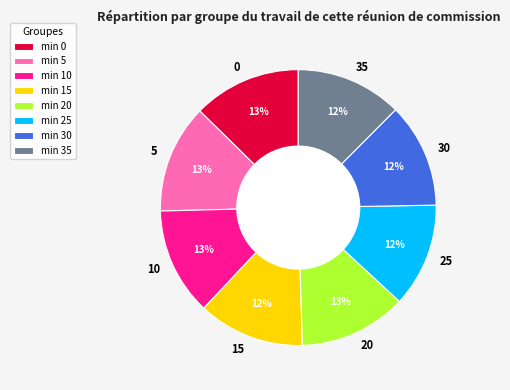

What percentage is the 20 slice, to the nearest percent?

13%